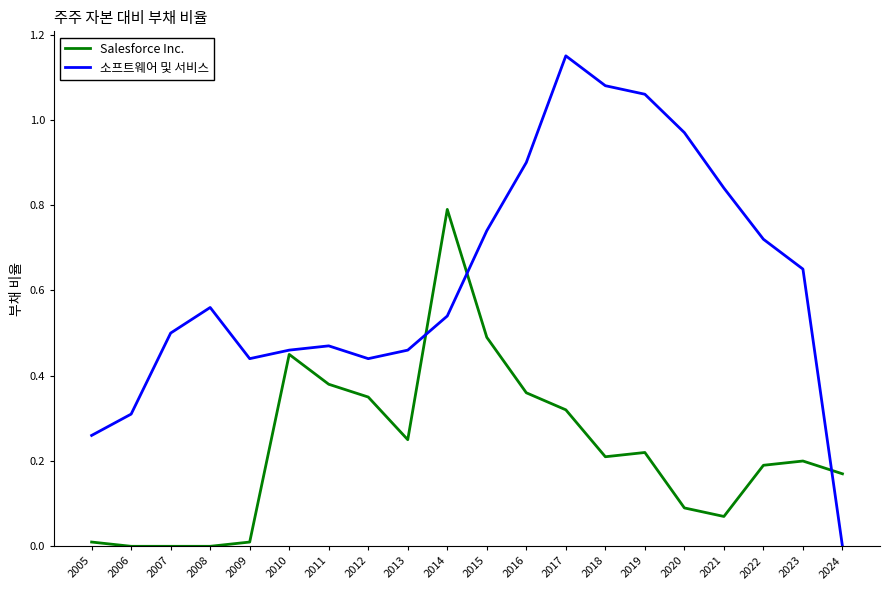

True or false: Salesforce Inc. has a value of 0.6 at 2017.

False